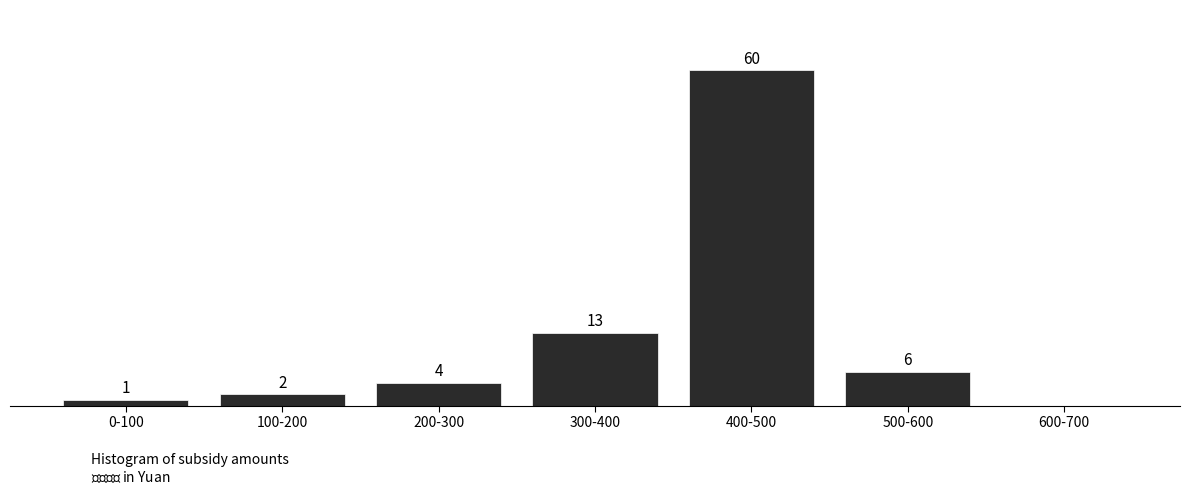

Which category has the highest value across all series?

400-500